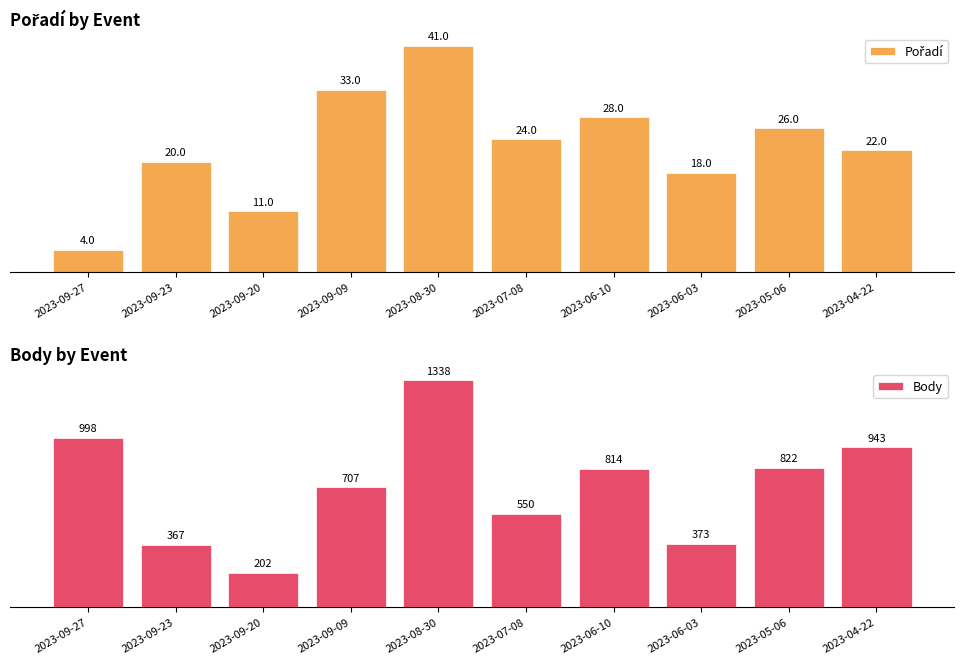

Reading right to left, list all the values displayed in this chart.

Pořadí: 2023-04-22=22	2023-05-06=26	2023-06-03=18	2023-06-10=28	2023-07-08=24	2023-08-30=41	2023-09-09=33	2023-09-20=11	2023-09-23=20	2023-09-27=4
Body: 2023-04-22=943	2023-05-06=822	2023-06-03=373	2023-06-10=814	2023-07-08=550	2023-08-30=1338	2023-09-09=707	2023-09-20=202	2023-09-23=367	2023-09-27=998